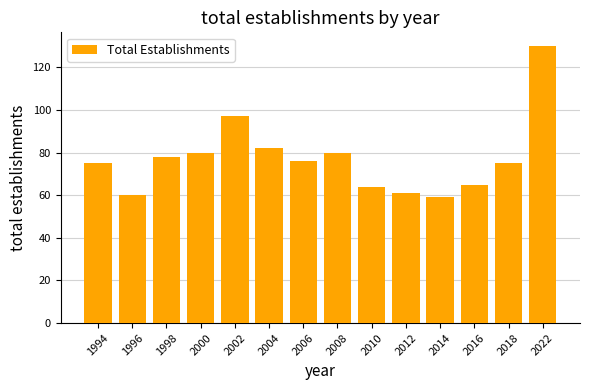

True or false: the data shows 78 at 1998.

True